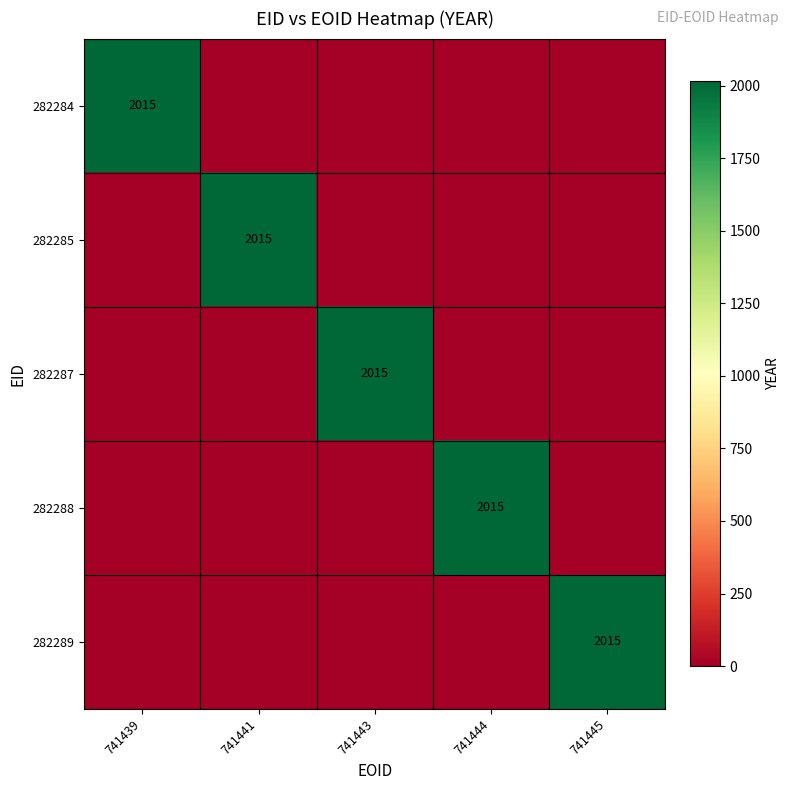

True or false: 282289 has a value of 3614 at 741445.

False